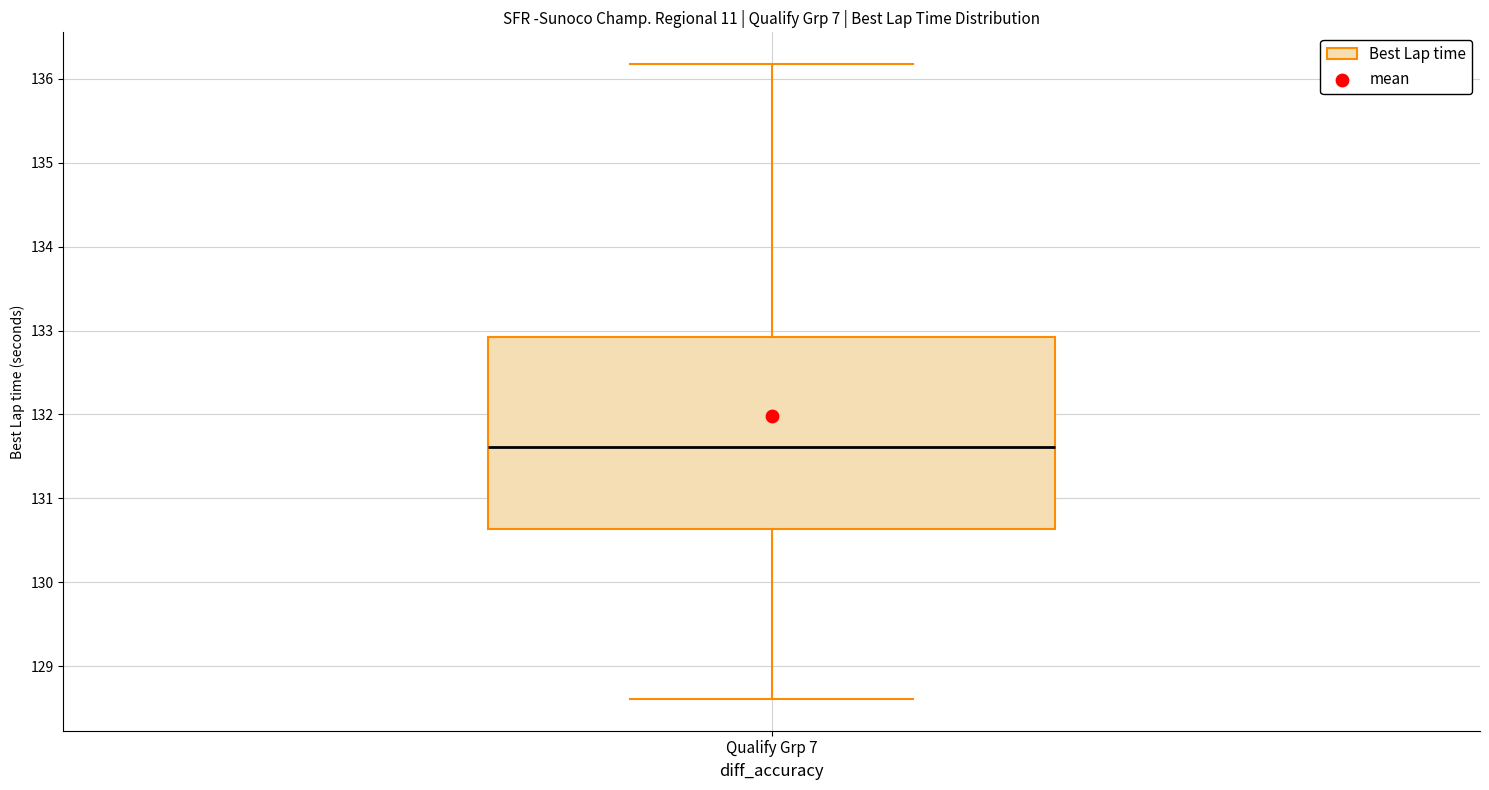

Where is the lower edge of the box for Qualify Grp 7 on the y-axis? The values are not printed on the chart, so give them approximately, as read against the axis.

130.6